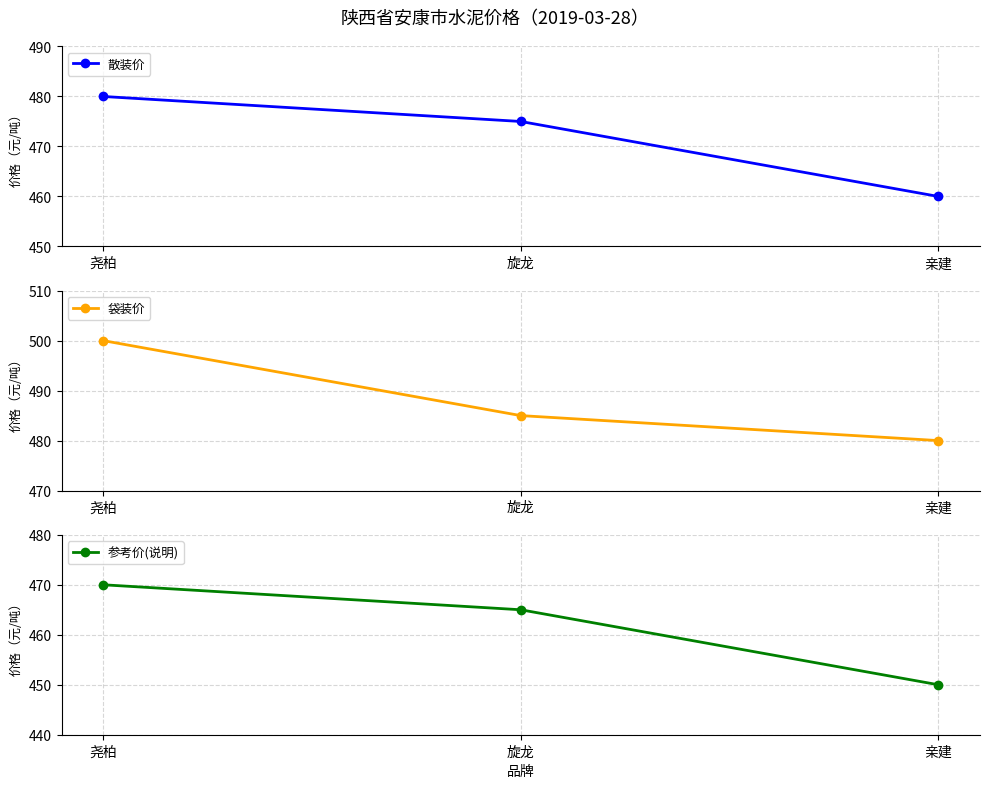

Between 旋龙 and 亲建, which series saw the biggest shift?

散装价